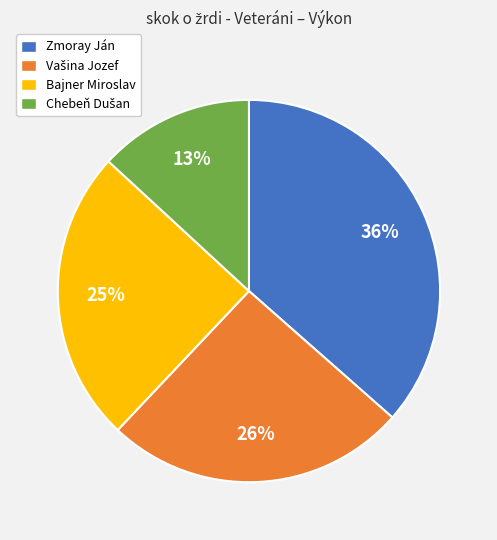

Which slice is the largest?

Zmoray Ján